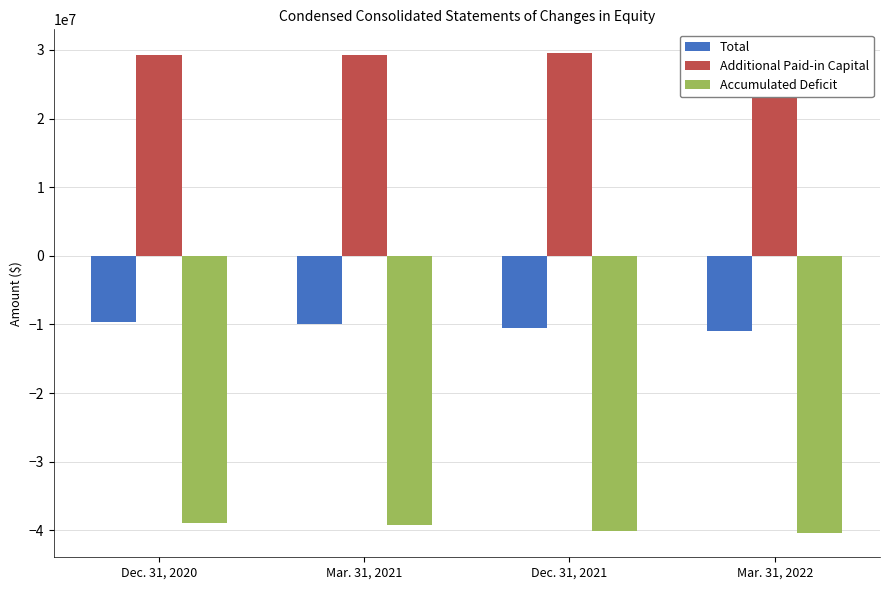

Which label corresponds to the smallest value in the chart?

Mar. 31, 2022